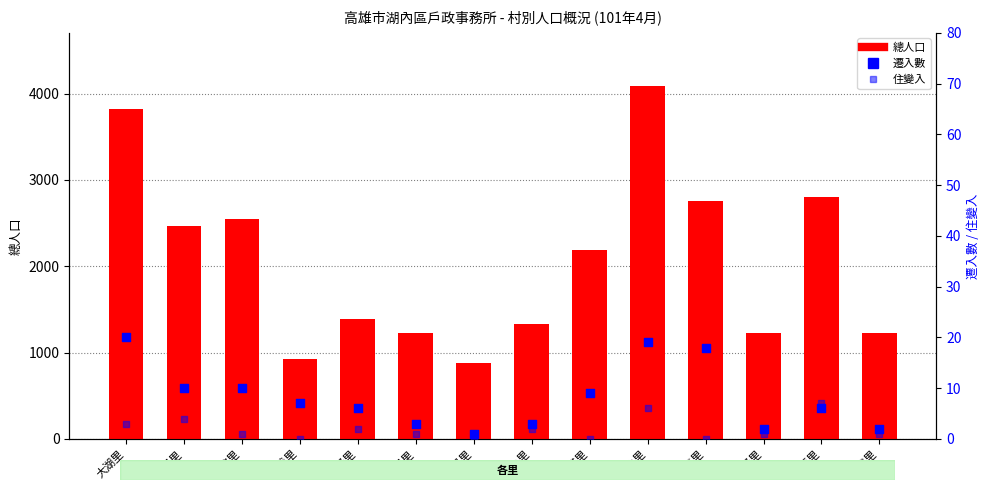

At which category is the sum across all series the highest?

湖內里